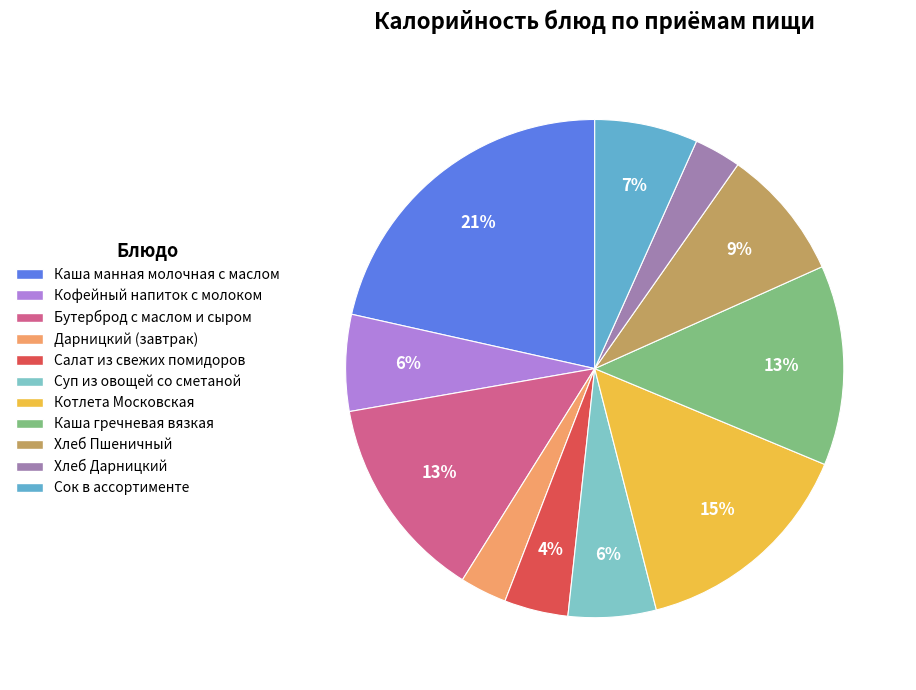

How many segments does this pie chart have?

11